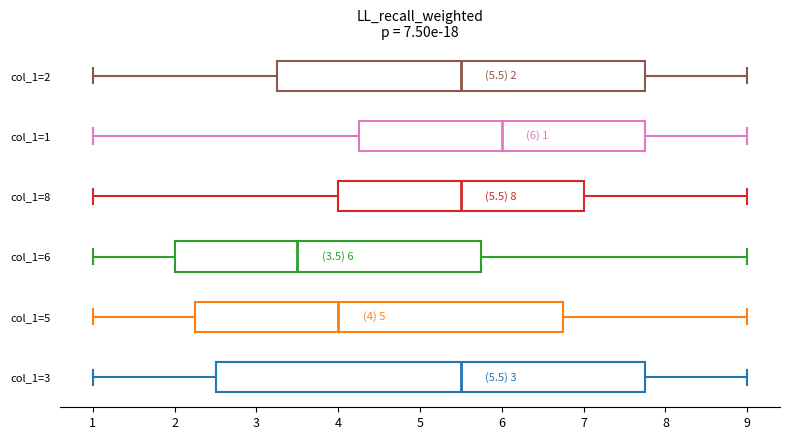

Comparing the boxes themselves (not the whiskers), which one is the widest?

col_1=3